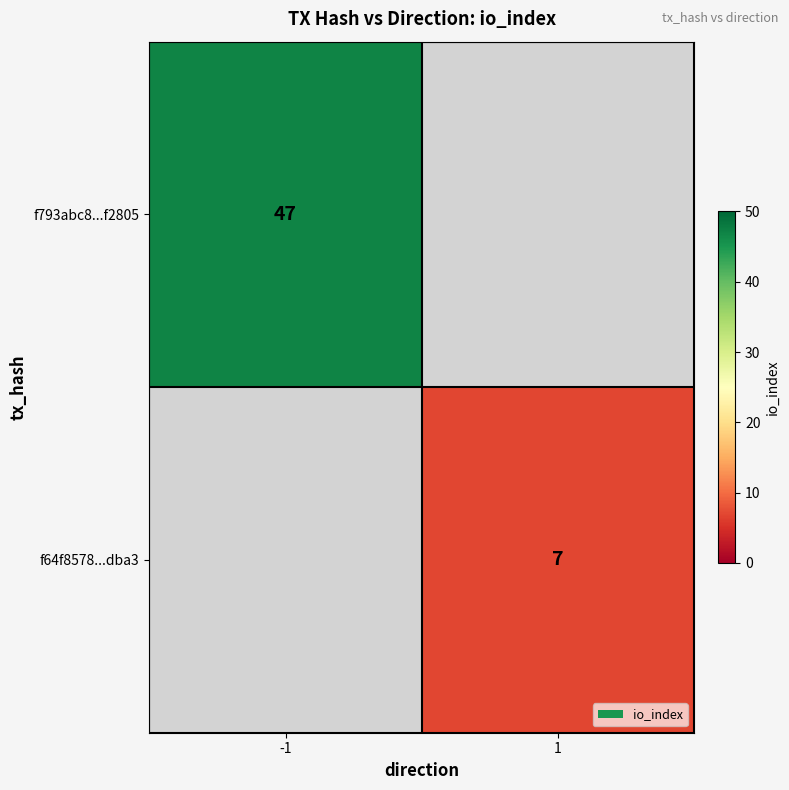

How many data points does each series have?

2